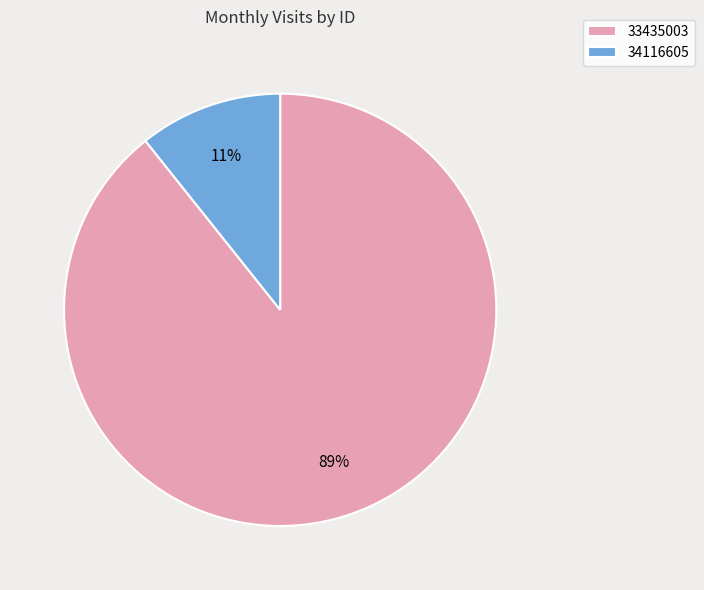

How many slices are in this pie chart?

2